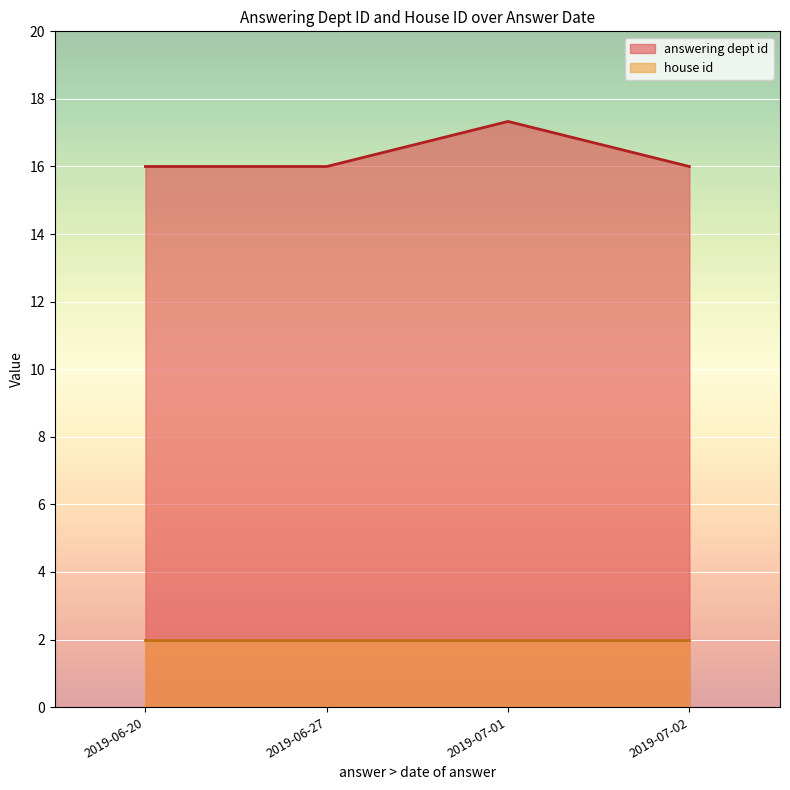

True or false: answering dept id and house id cross at least once.

False